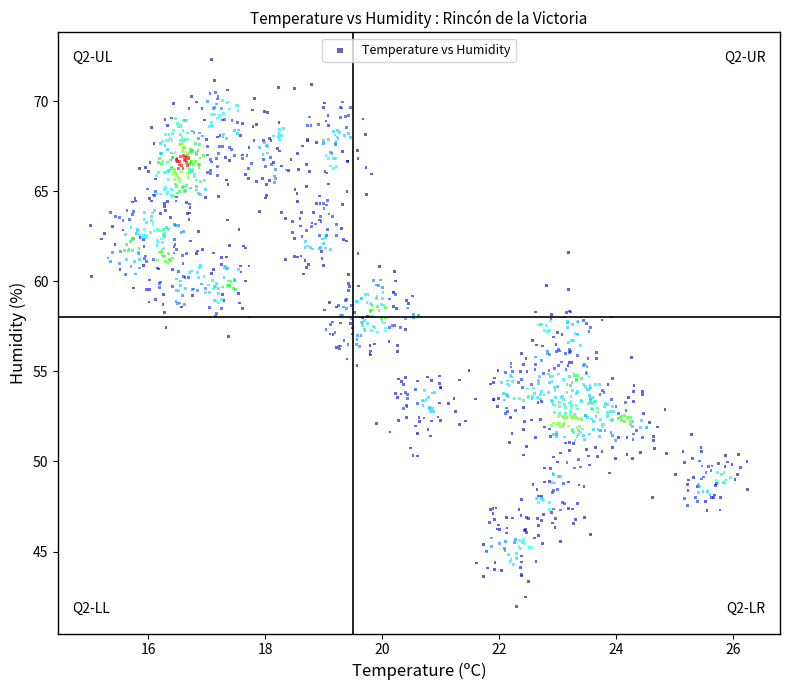

What is the range of X values (max minus min)?

11.2